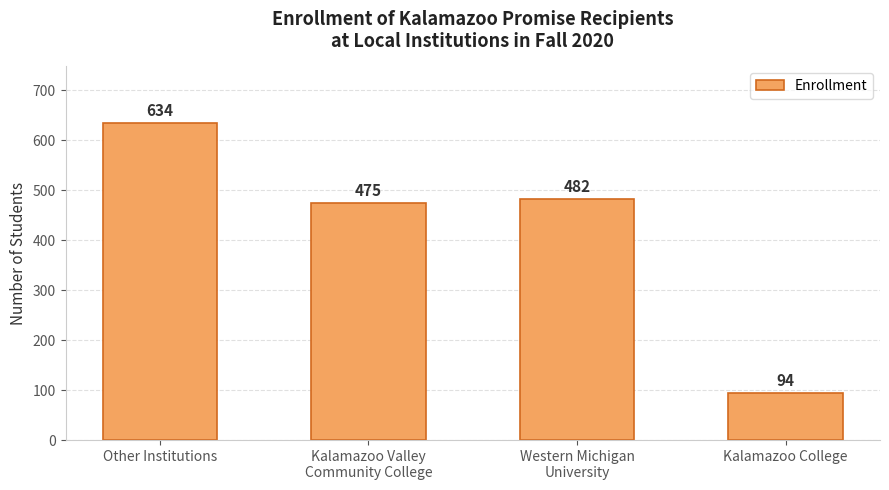

How many data points are less than 482?

2